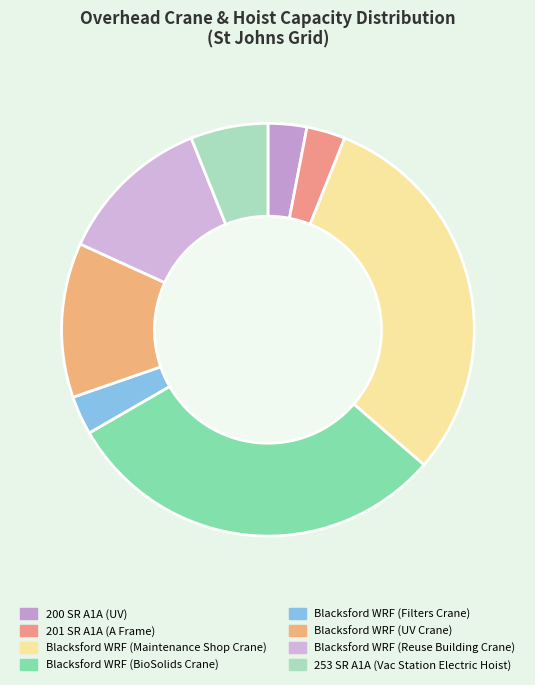

Count the number of slices in the pie.

8